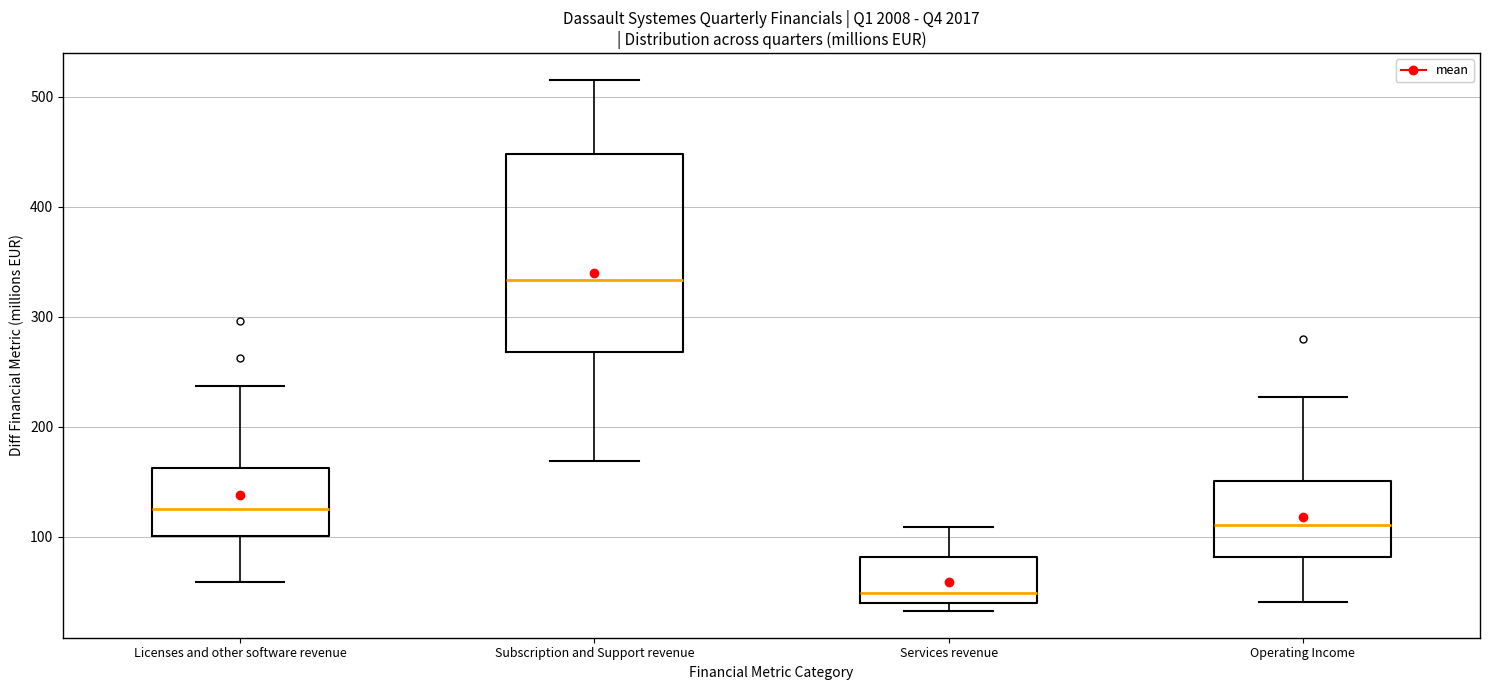

Which box is the tallest, from its lower edge to its upper edge?

Subscription and Support revenue